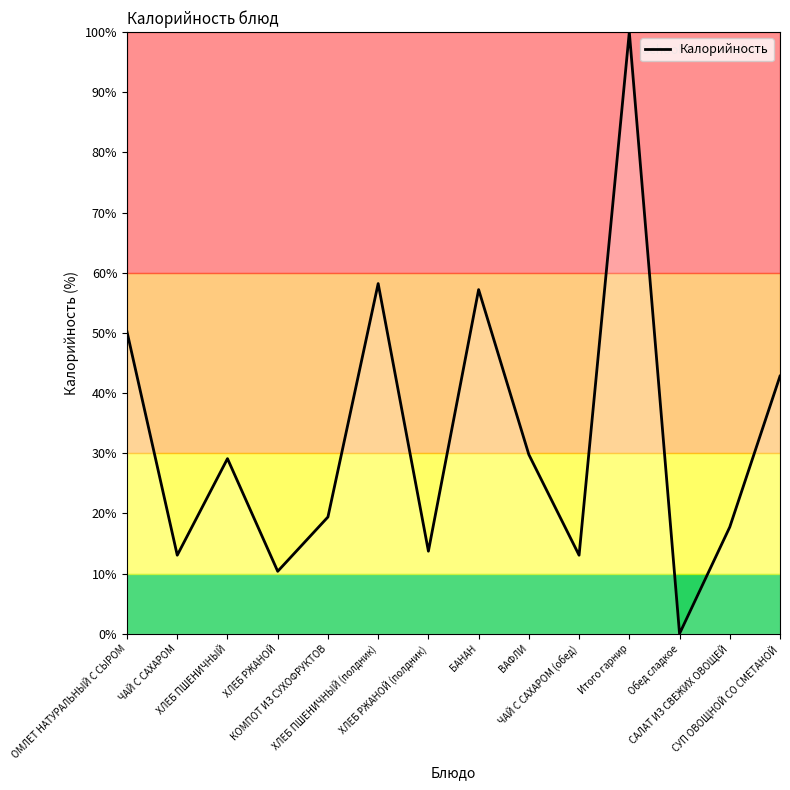

The chart shows a value of 73.6 at СУП ОВОЩНОЙ СО СМЕТАНОЙ. True or false?

False